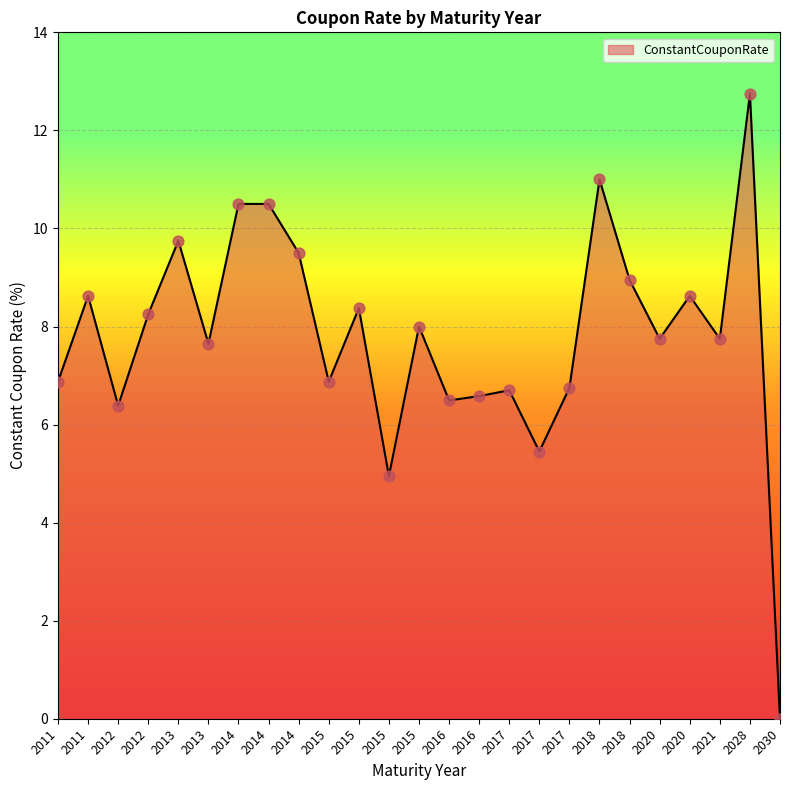

What is the change in value from 2014 to 2017?

-3.8